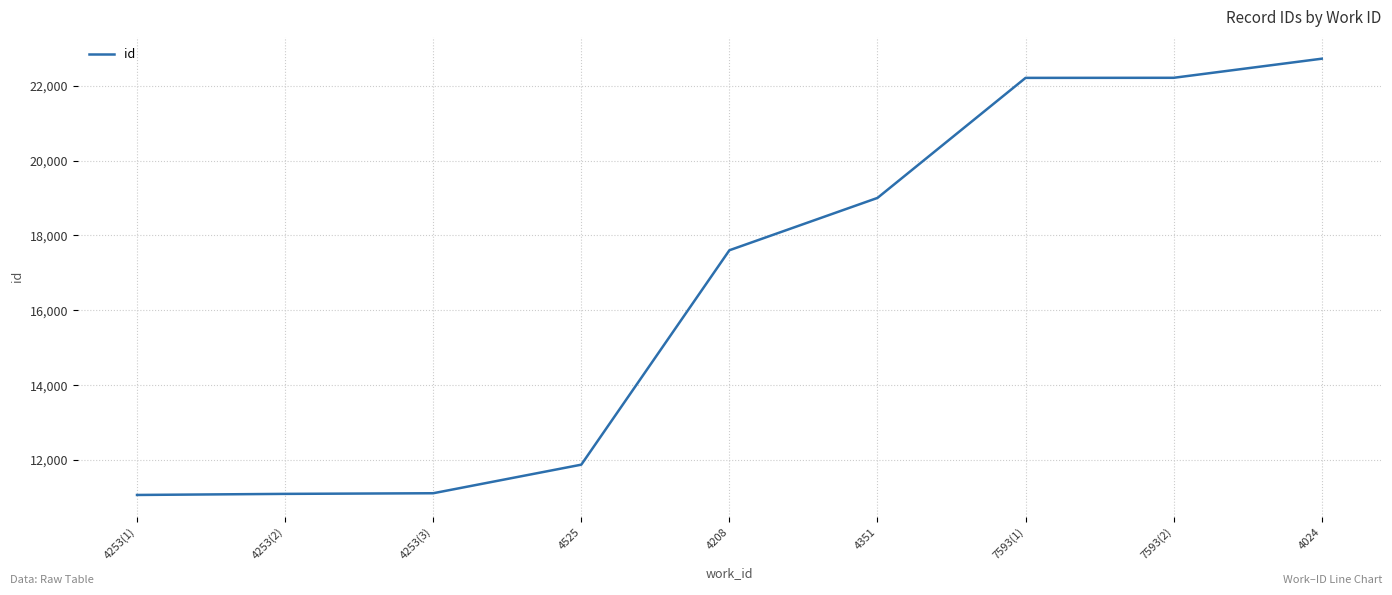

What is the average value?

16545